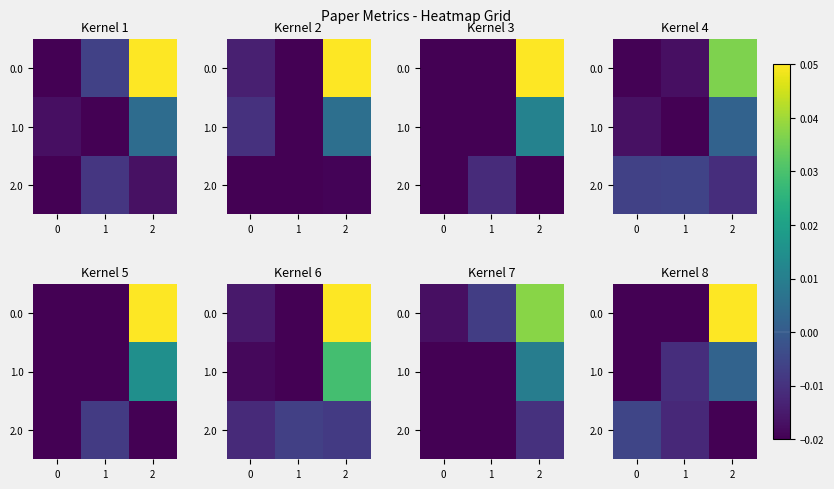

List the series in order of their overall mean, lowest first.

2.0, 1.0, 0.0